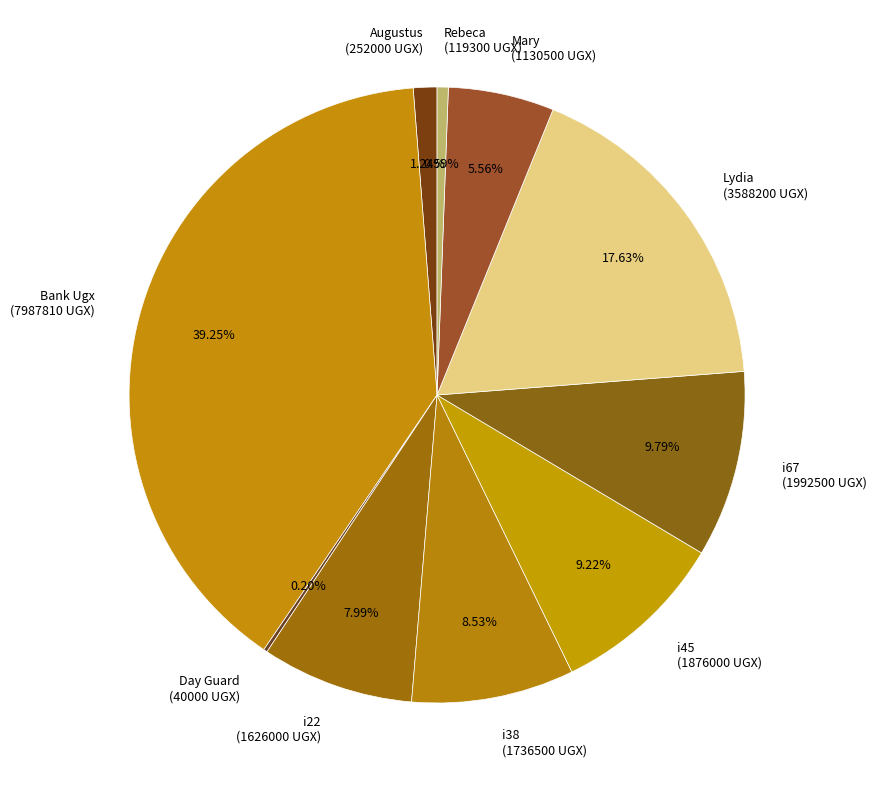

Does any single category account for the majority?

No